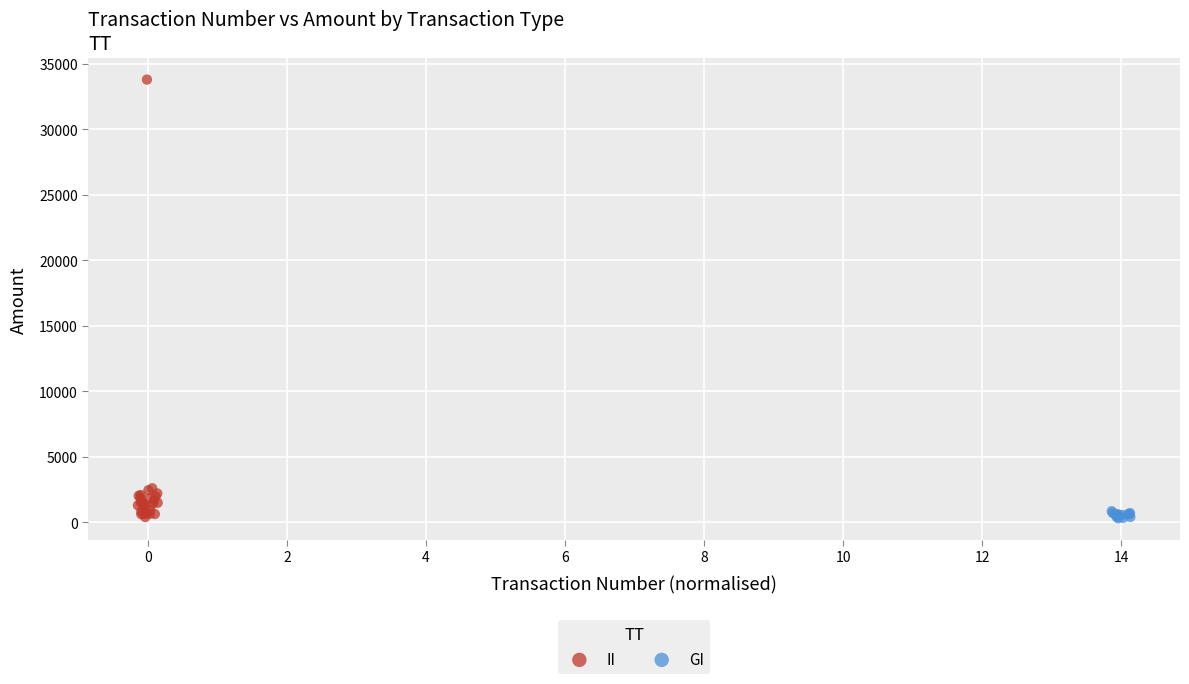

Which series has the largest Y range (max minus min)?

II